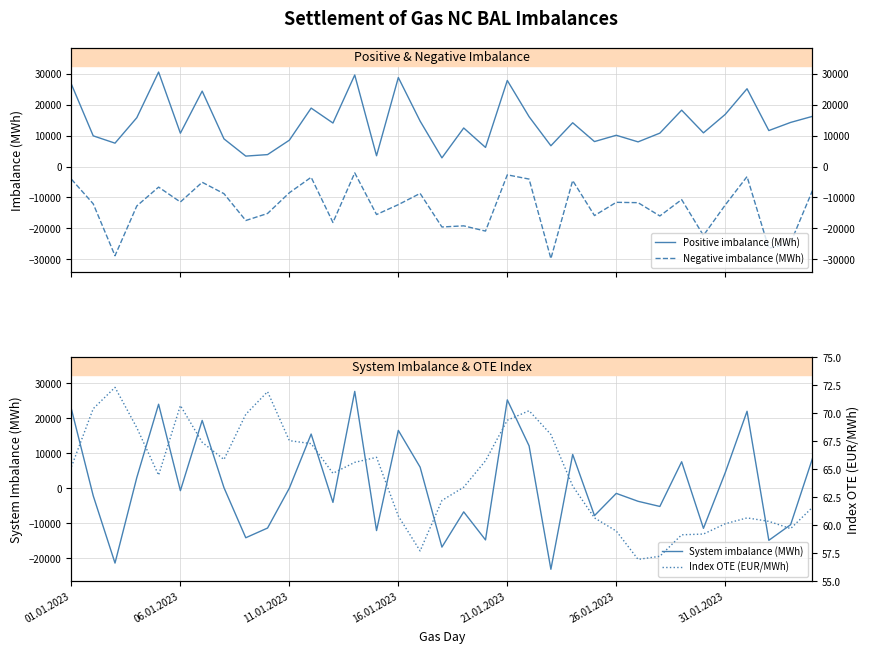

Which series has the largest total across all categories?

Positive imbalance (MWh)